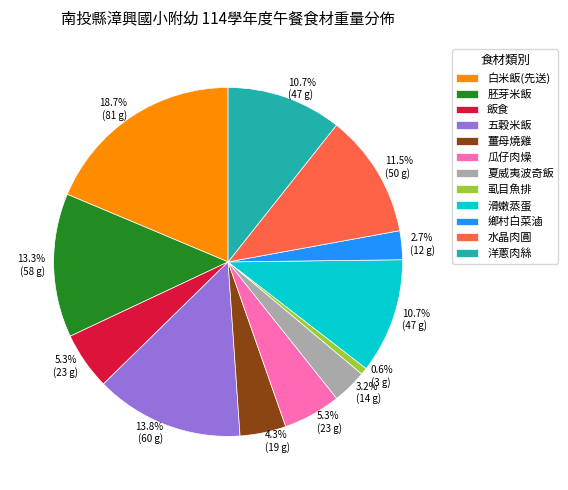

Is it true that 鄉村白菜滷 is 3% of the pie?

True